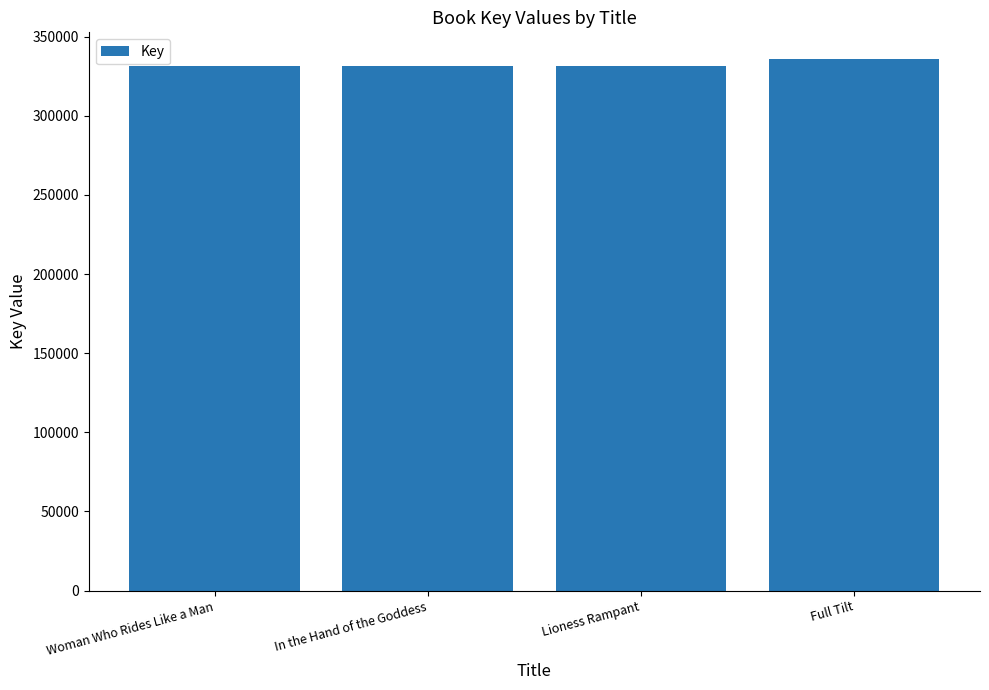

What is the smallest value displayed?

331106